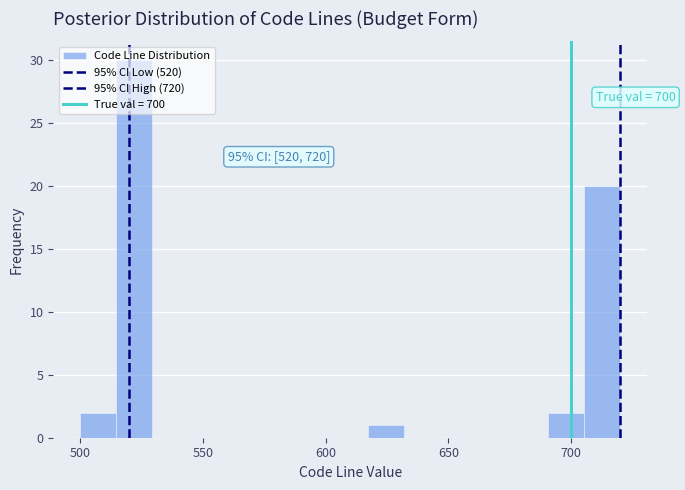

Around what value on the x-axis is the tallest bar? Give the approximate position of its centre, as read against the axis.

520